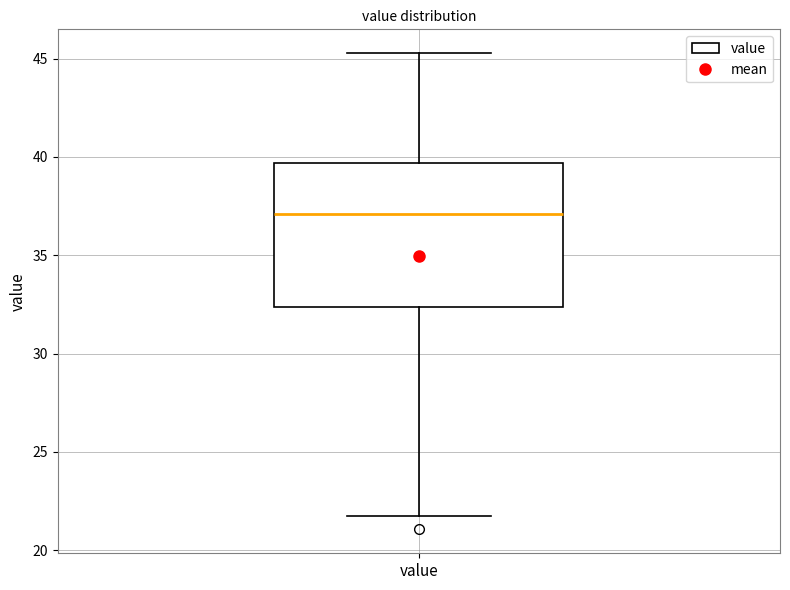

Where is the upper edge of the box for value on the y-axis? The values are not printed on the chart, so give them approximately, as read against the axis.

39.5